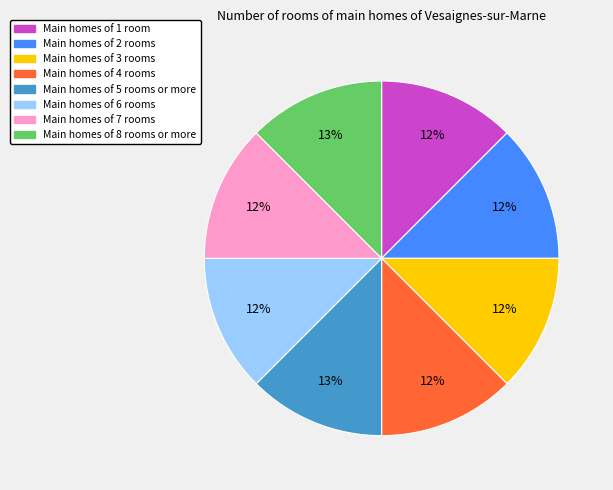

Is there any slice that represents more than half of the pie?

No